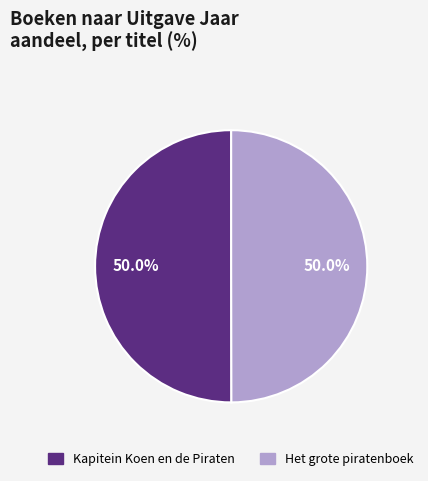

To the nearest percent, what percentage of the pie is Het grote piratenboek?

50%